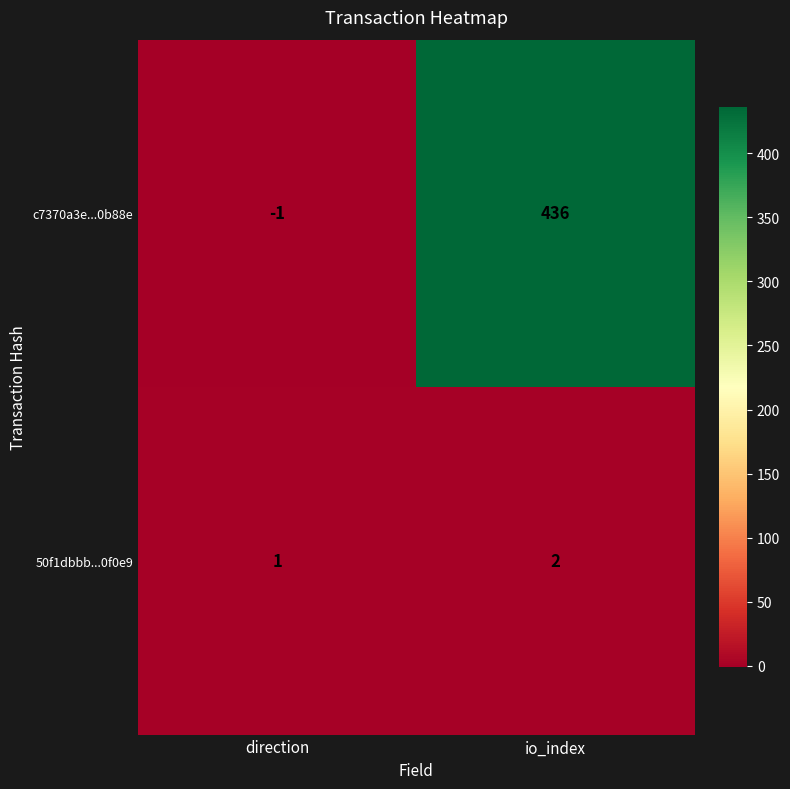

List the series in order of their peak value, highest first.

c7370a3e...0b88e, 50f1dbbb...0f0e9